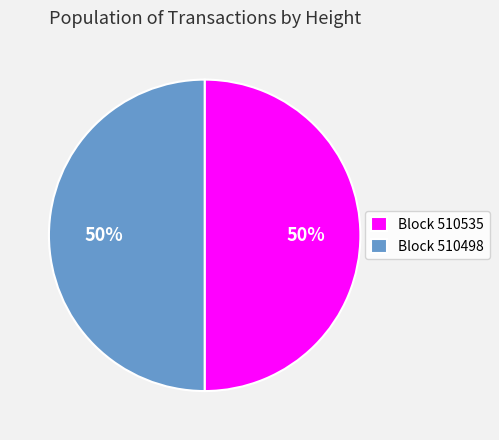

True or false: Block 510535 accounts for 37% of the total.

False